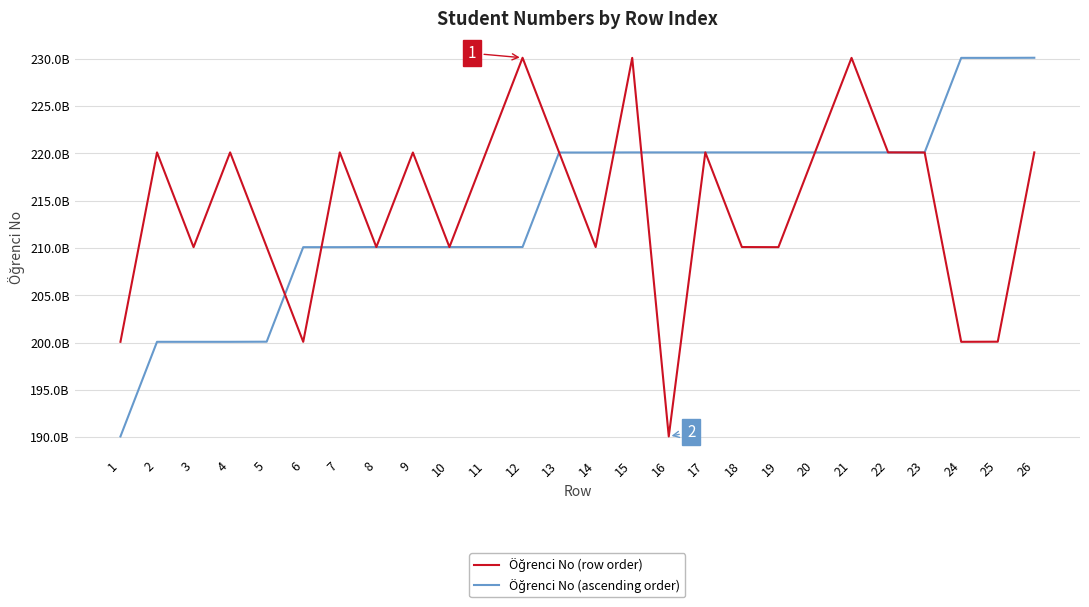

Where is Öğrenci No (ascending order) nearest to the value 210109011091?

7